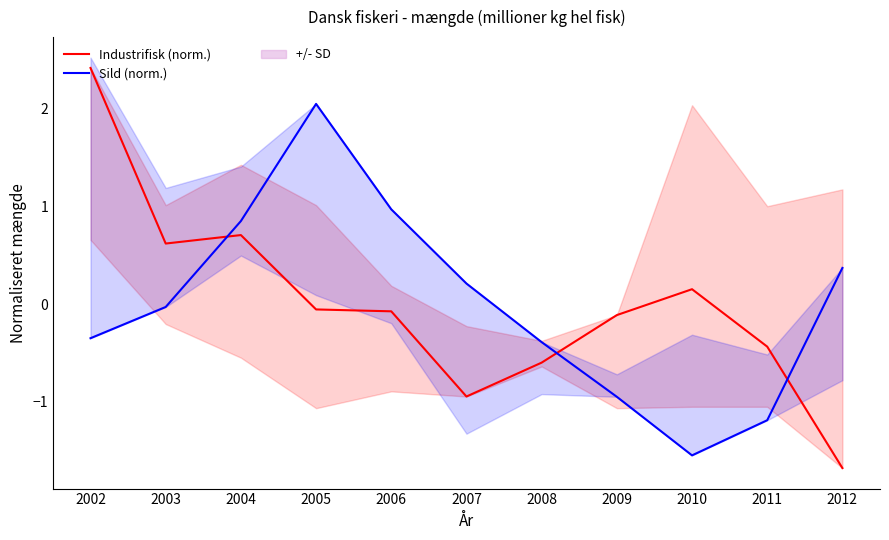

At how many categories does at least one series exceed 2?

2